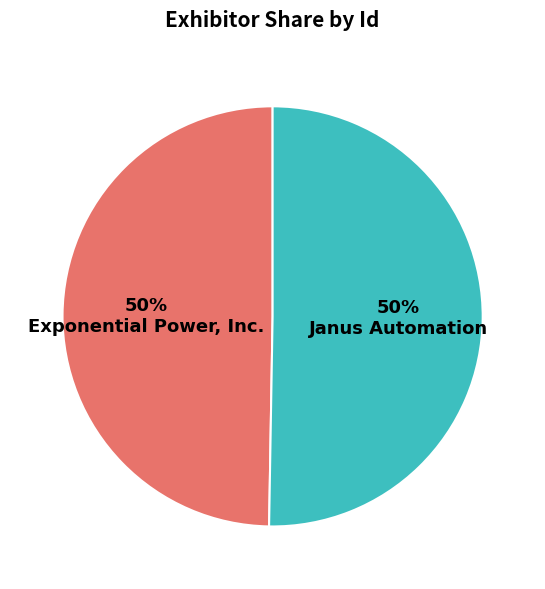

To the nearest percent, what is the combined percentage of Janus Automation and Exponential Power, Inc.?

100%